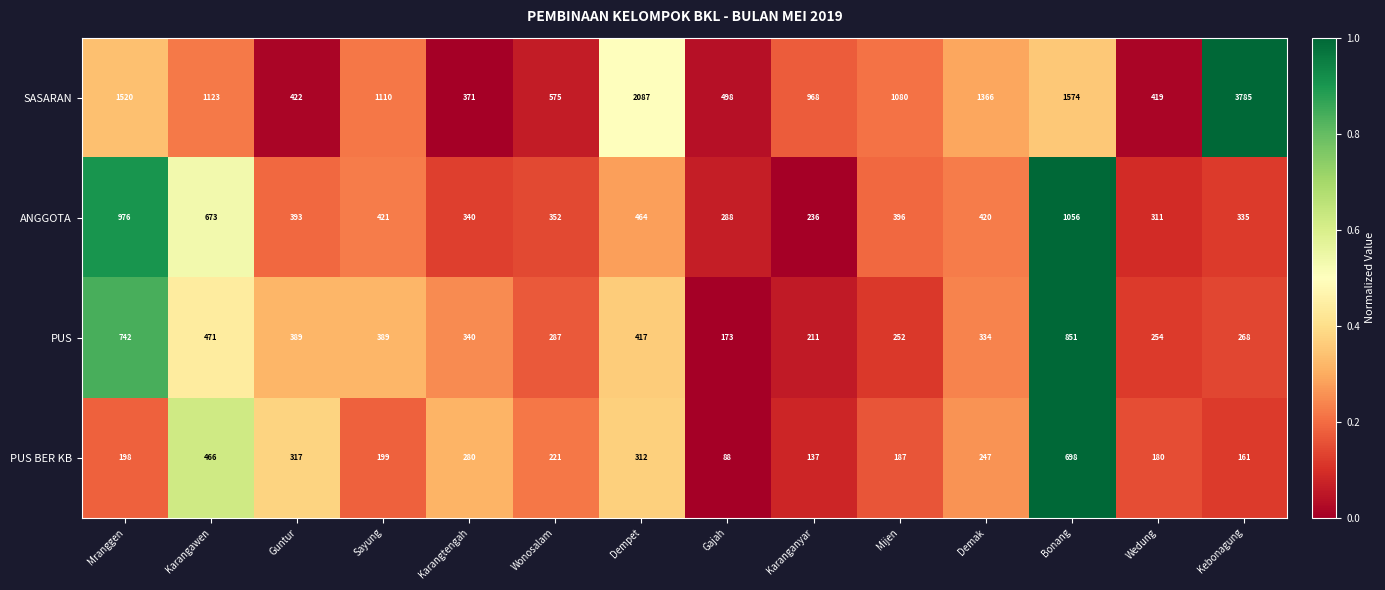

What is the greatest value displayed?

3785